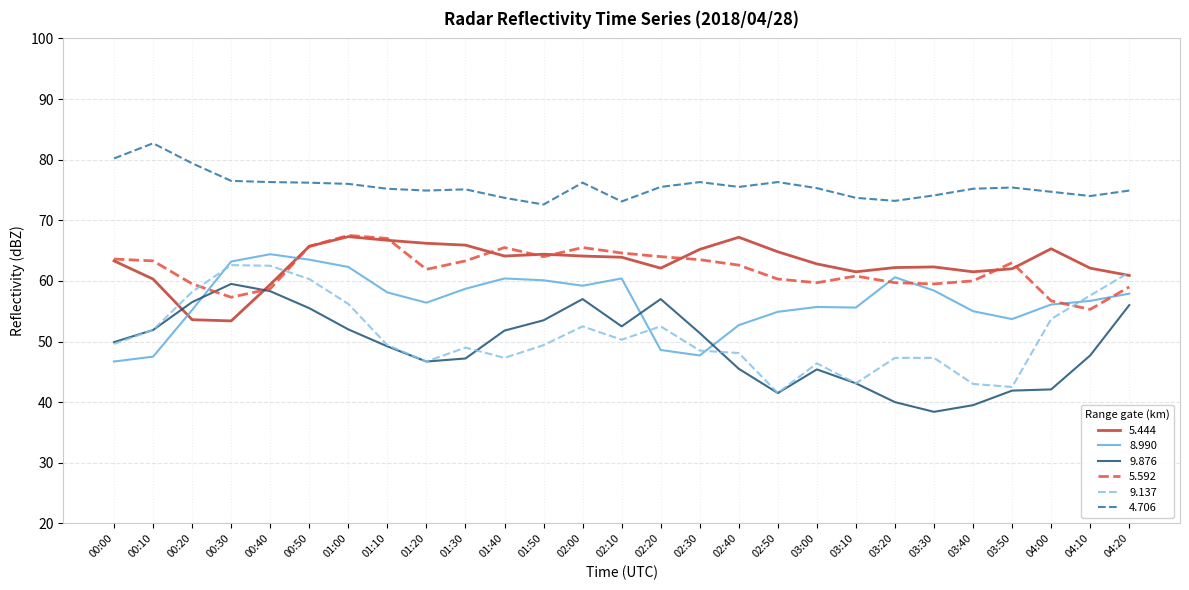

The 5.592 series shows 97.0 at 03:30. True or false?

False